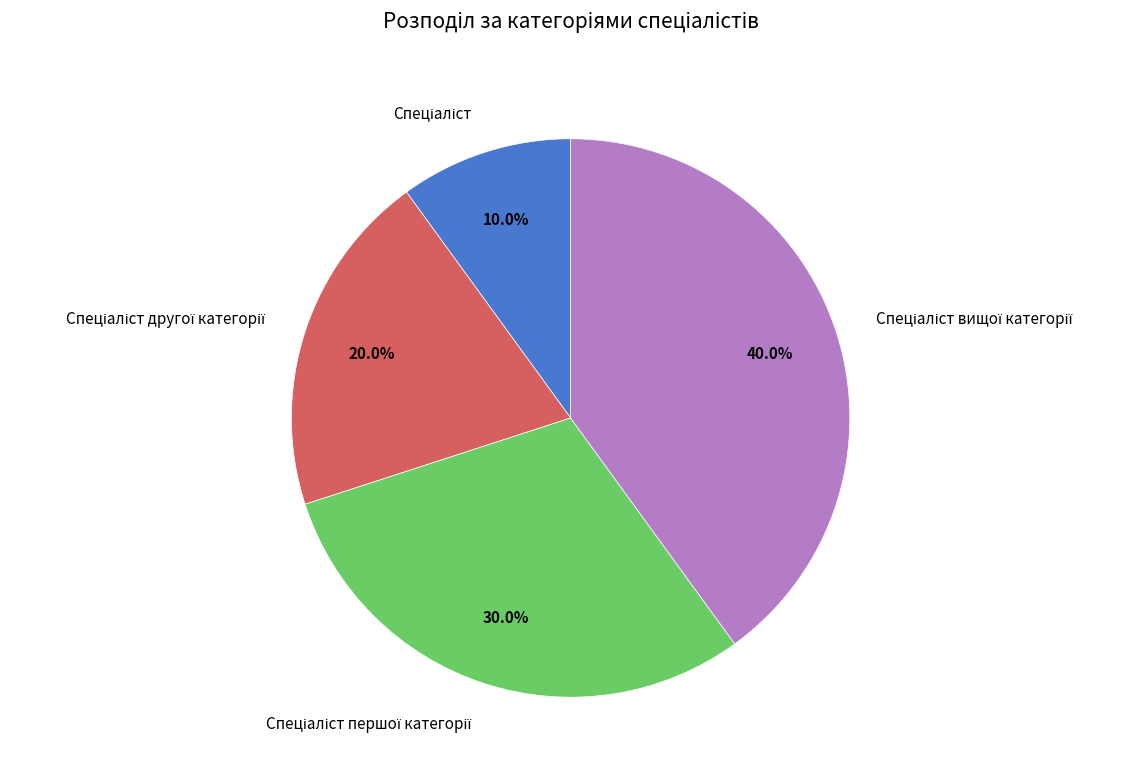

Is there a majority slice in this chart?

No